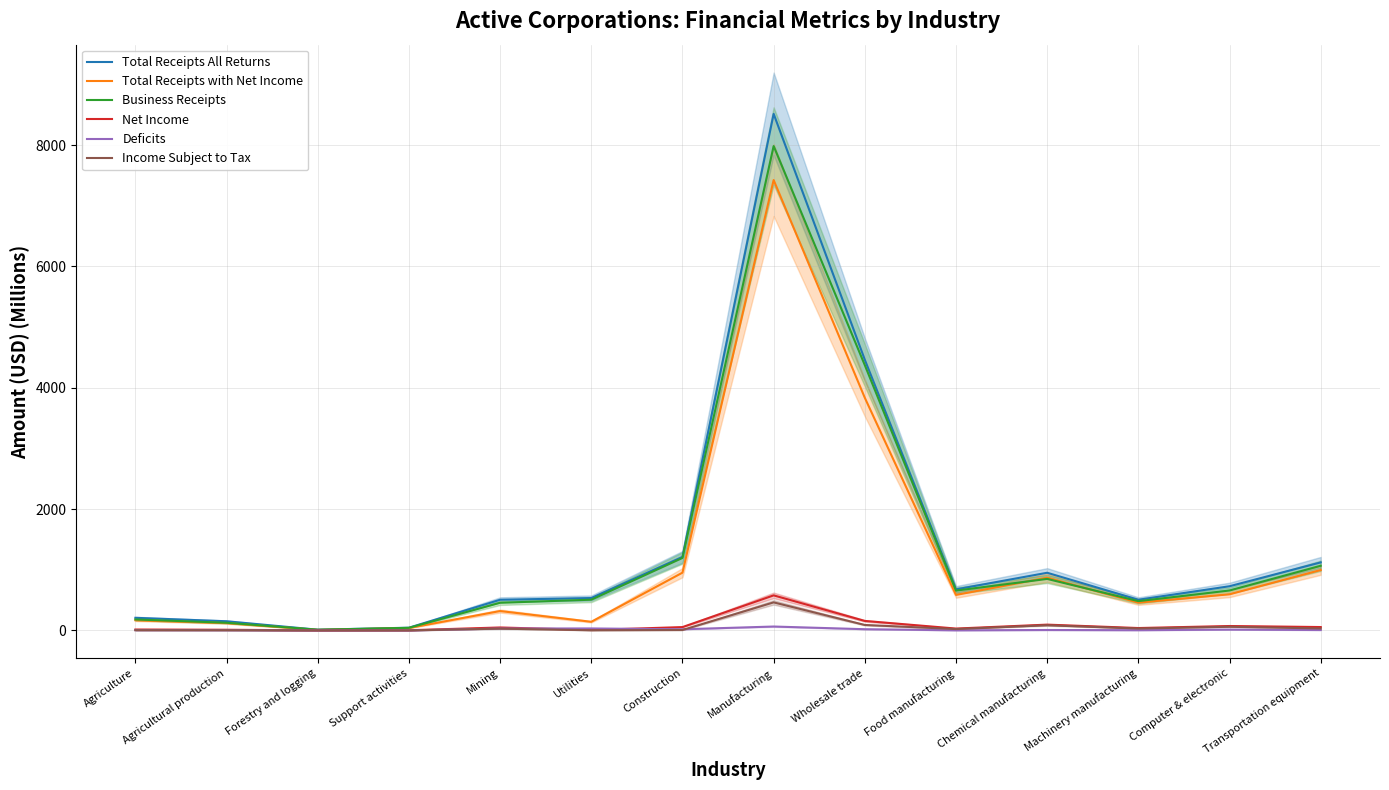

What is the value of the Total Receipts with Net Income point at the 7th from the left?

951.9